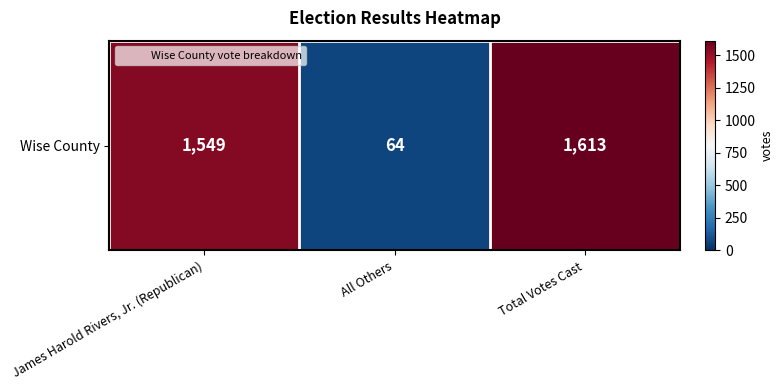

How many values are below 1549?

1